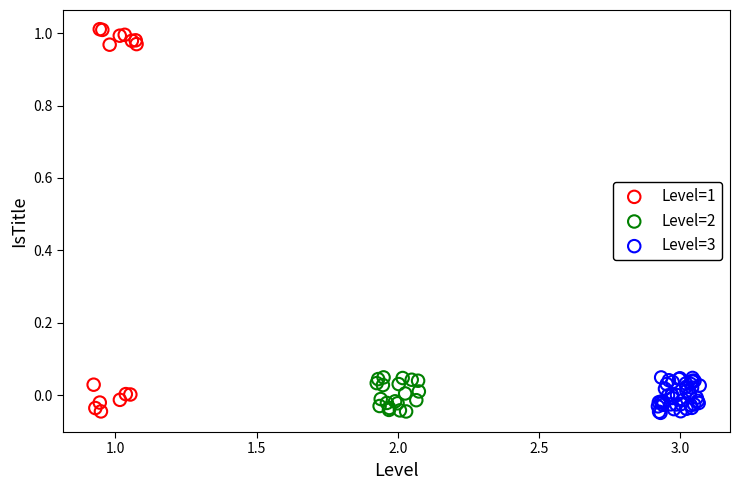

Which series has the widest spread of Y values?

Level=1